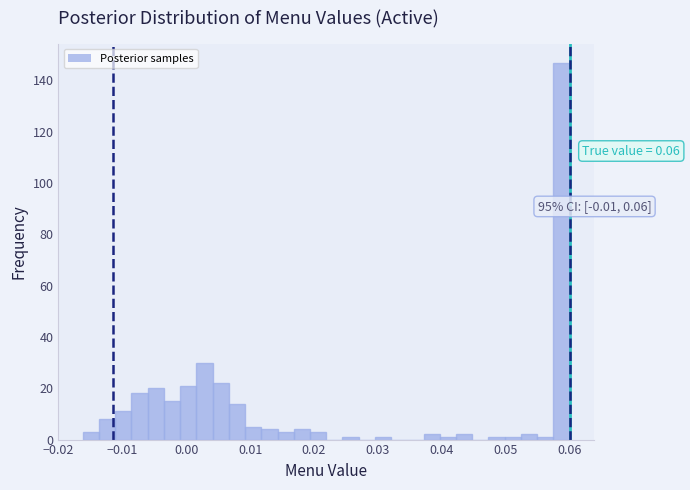

Read against the x-axis, roughly where is the centre of the tallest bar?

0.059